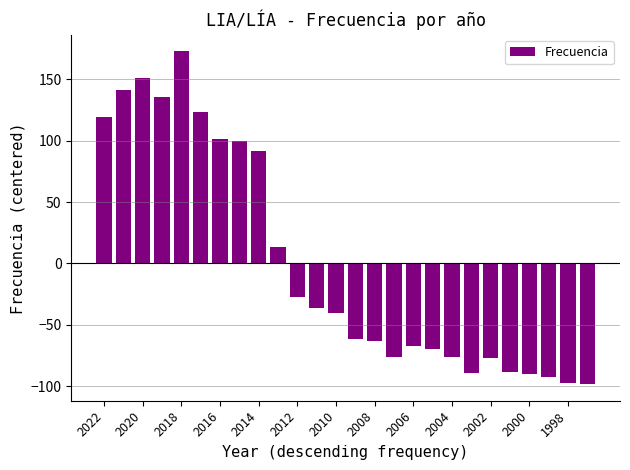

What is the minimum value shown in the chart?

-98.3